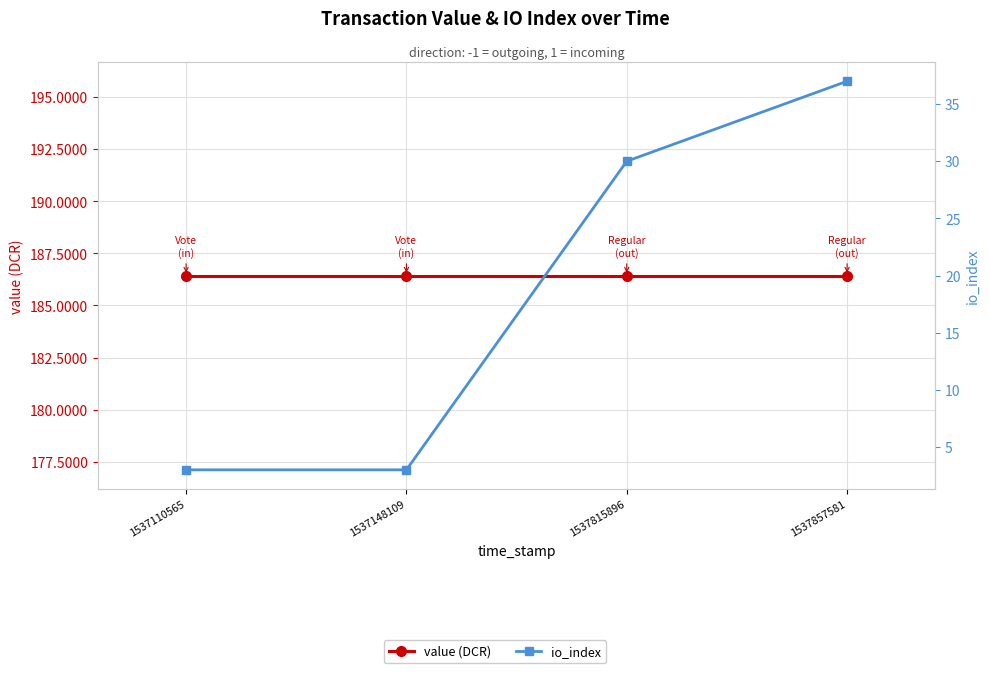

What is the sum of all io_index values?

73.0